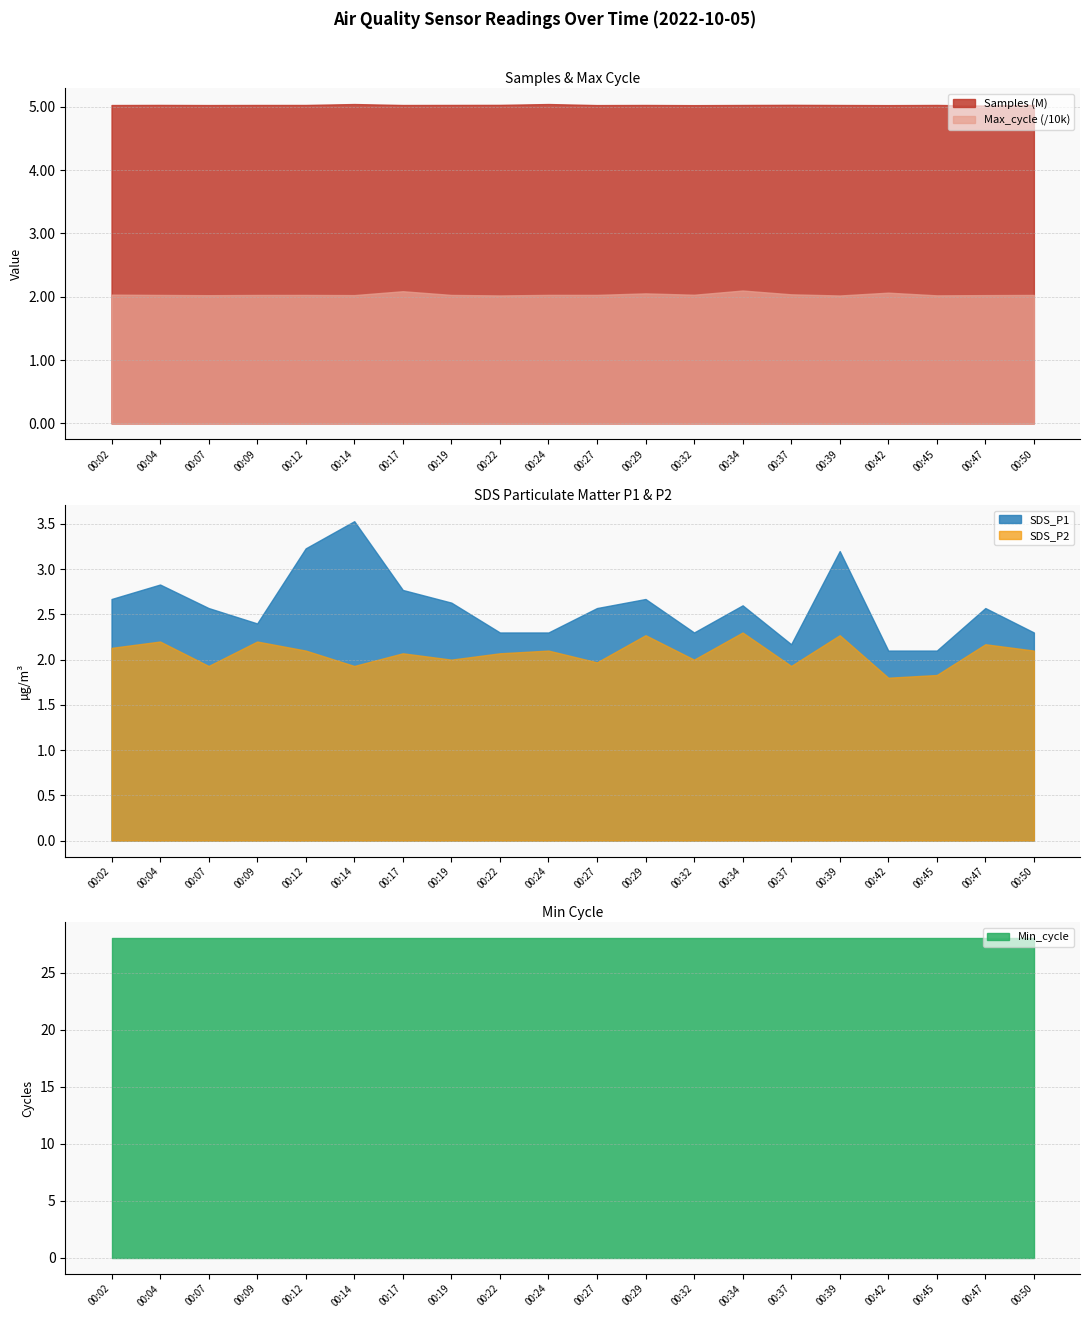

How many lines are shown in the chart?

5